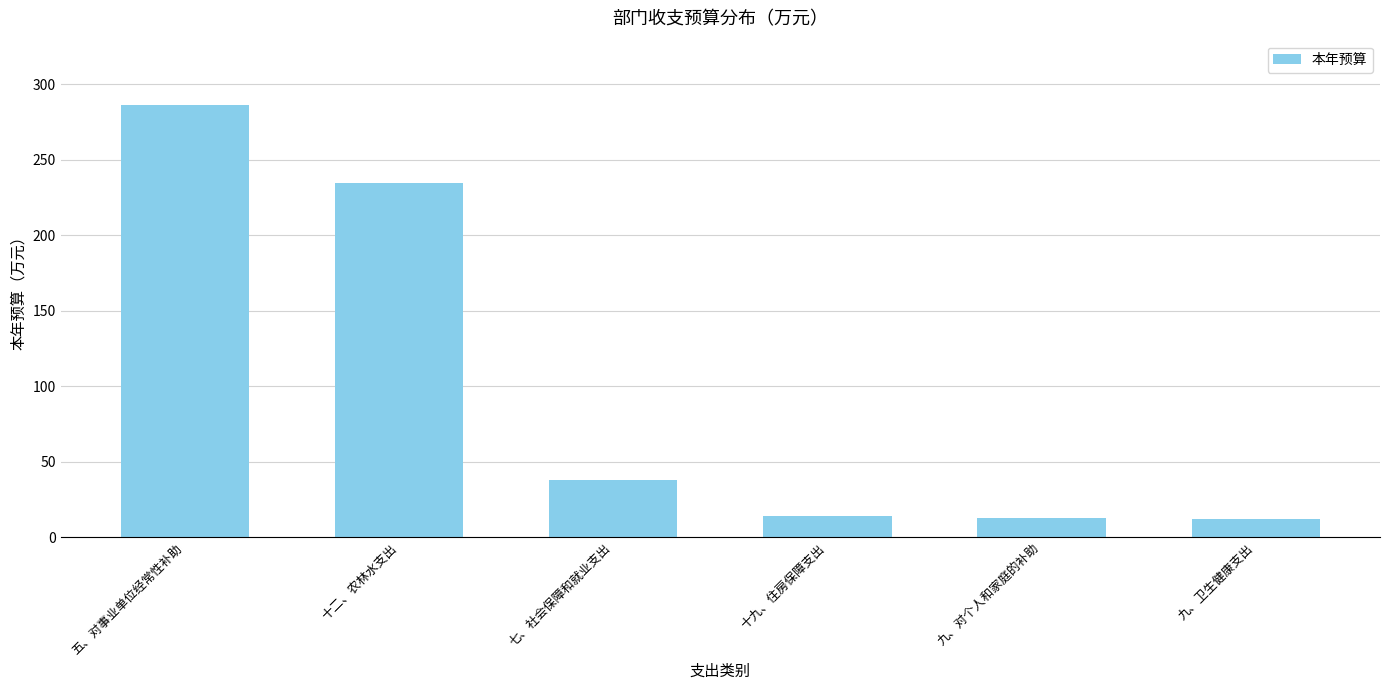

What is the label of the 2nd bar from the right?

九、对个人和家庭的补助